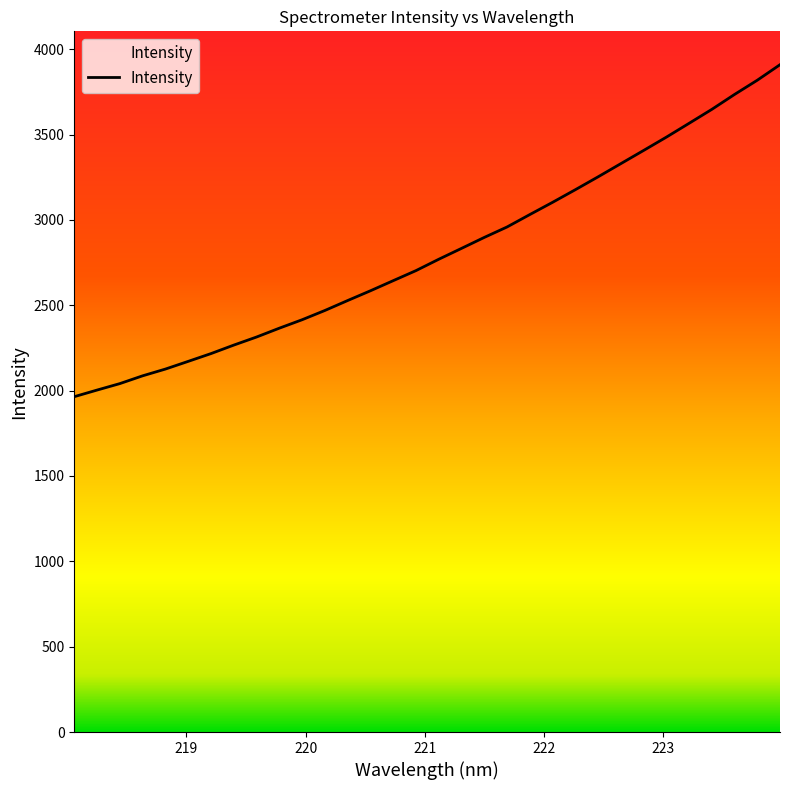

True or false: there are more than 2 points higher than both neighbors.

False